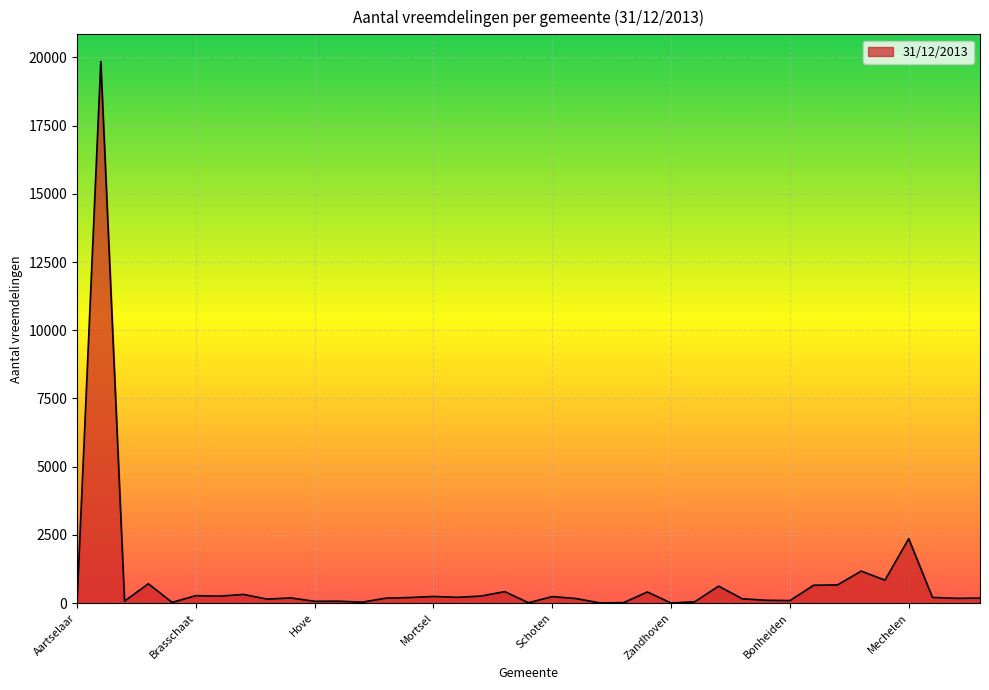

What is the maximum value shown in the chart?

19854